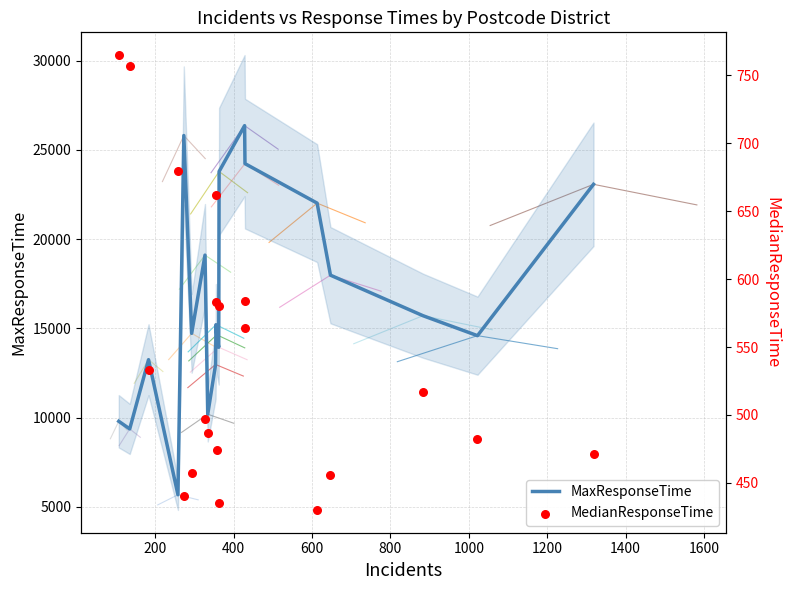

What is the lowest value of the MaxResponseTime series?

5678